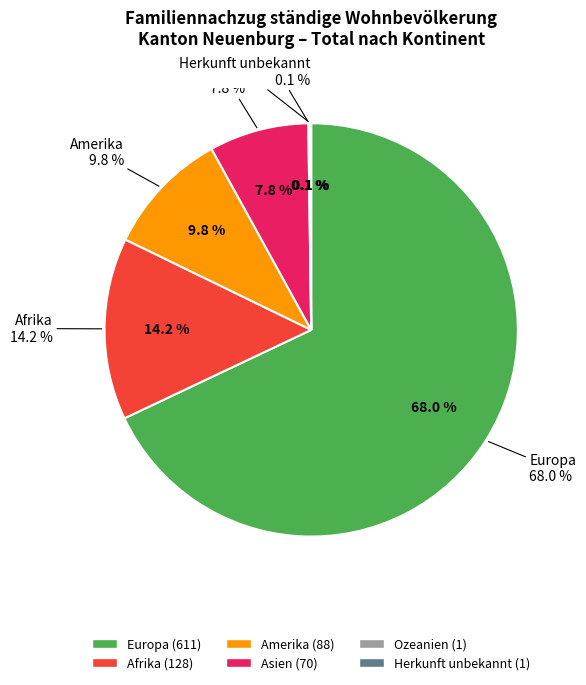

What percentage is NOT represented by Afrika?

85.8%